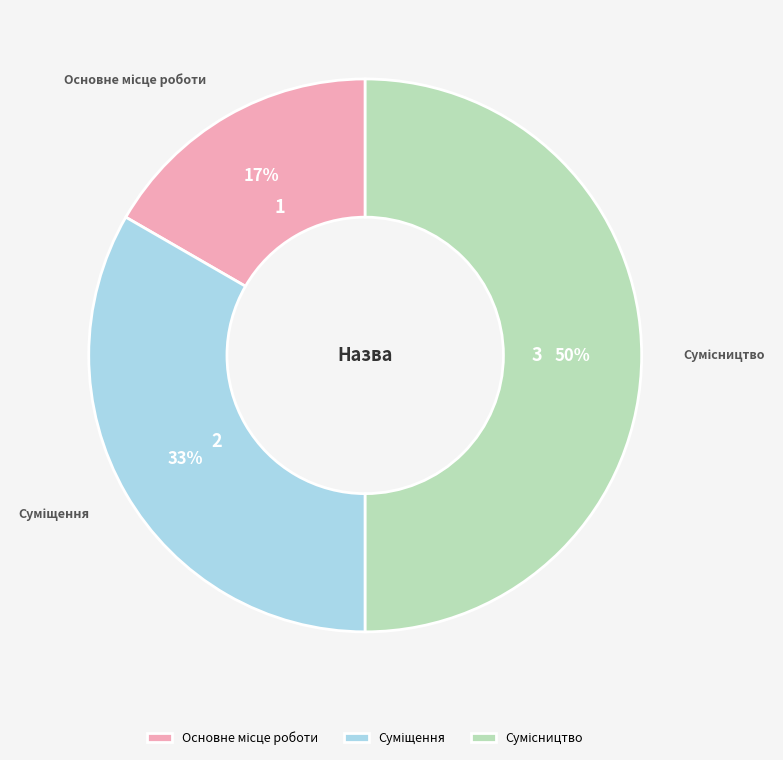

To the nearest percent, what is the difference between the largest and smallest slice percentages?

33%